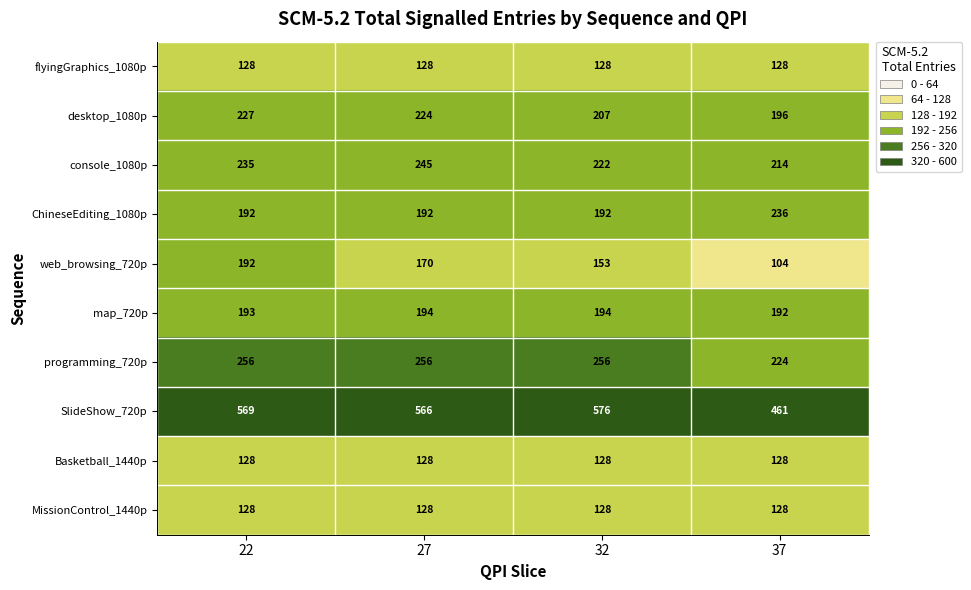

How many categories are shown in the chart?

4